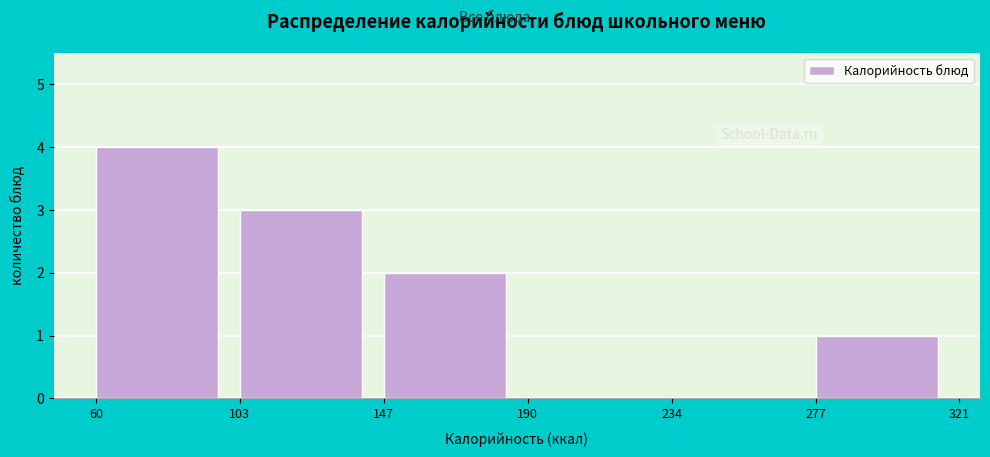

What is the height of the bar covering 60 to 103 on the x-axis? The values are not printed on the chart, so give them approximately, as read against the axis.

4